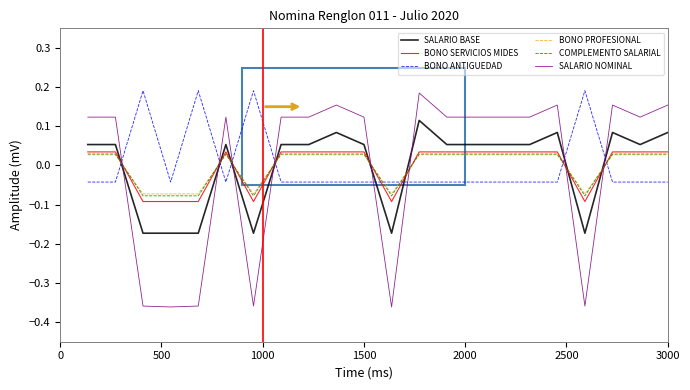

Which series ends up on top after the final intersection of SALARIO NOMINAL and SALARIO BASE?

SALARIO NOMINAL